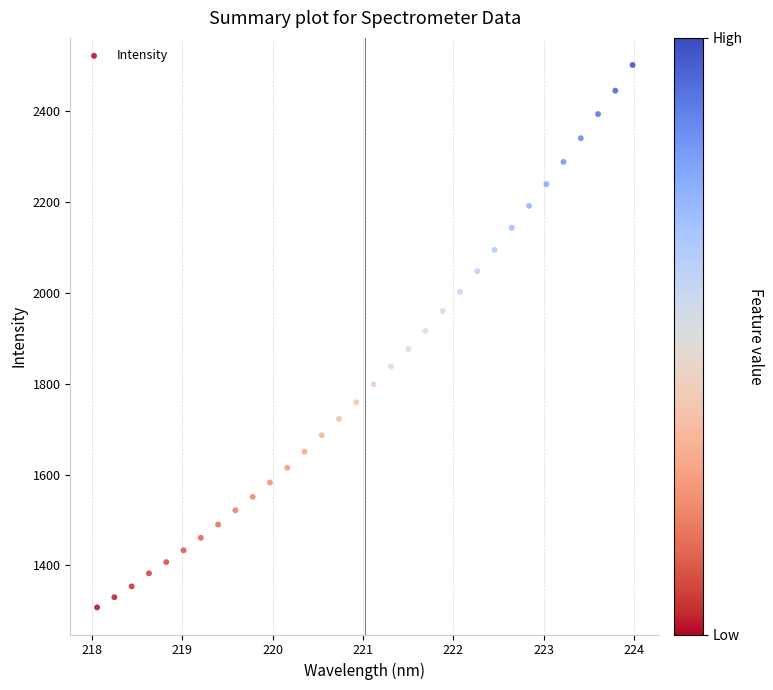

What is the range of X values (max minus min)?

5.9